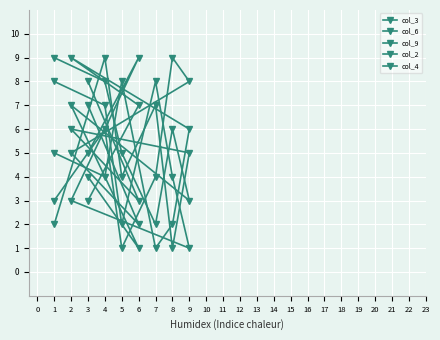

What is the value of the col_3 point at the 1st from the left?

8